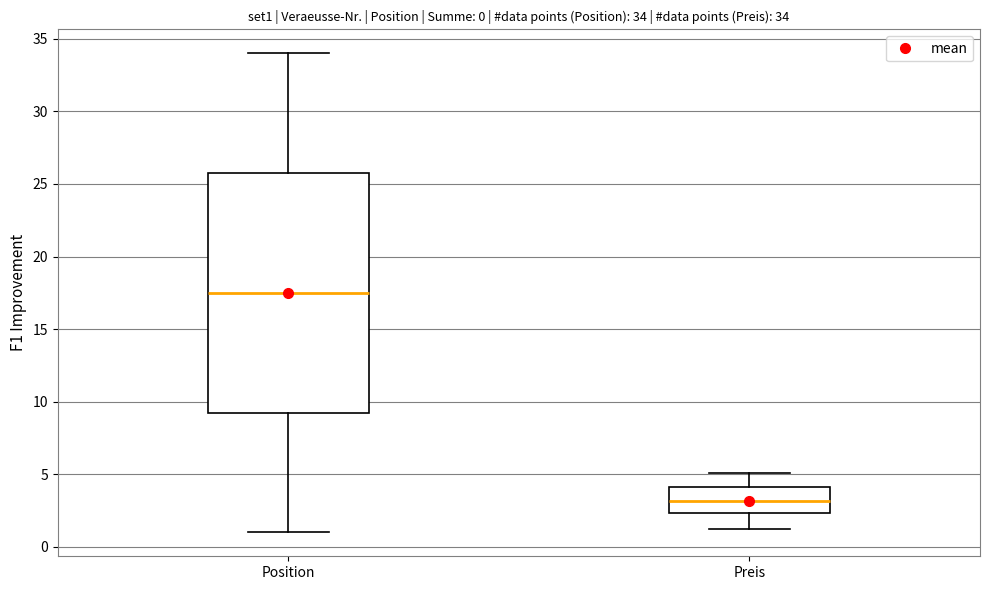

Which box's median line is the highest?

Position